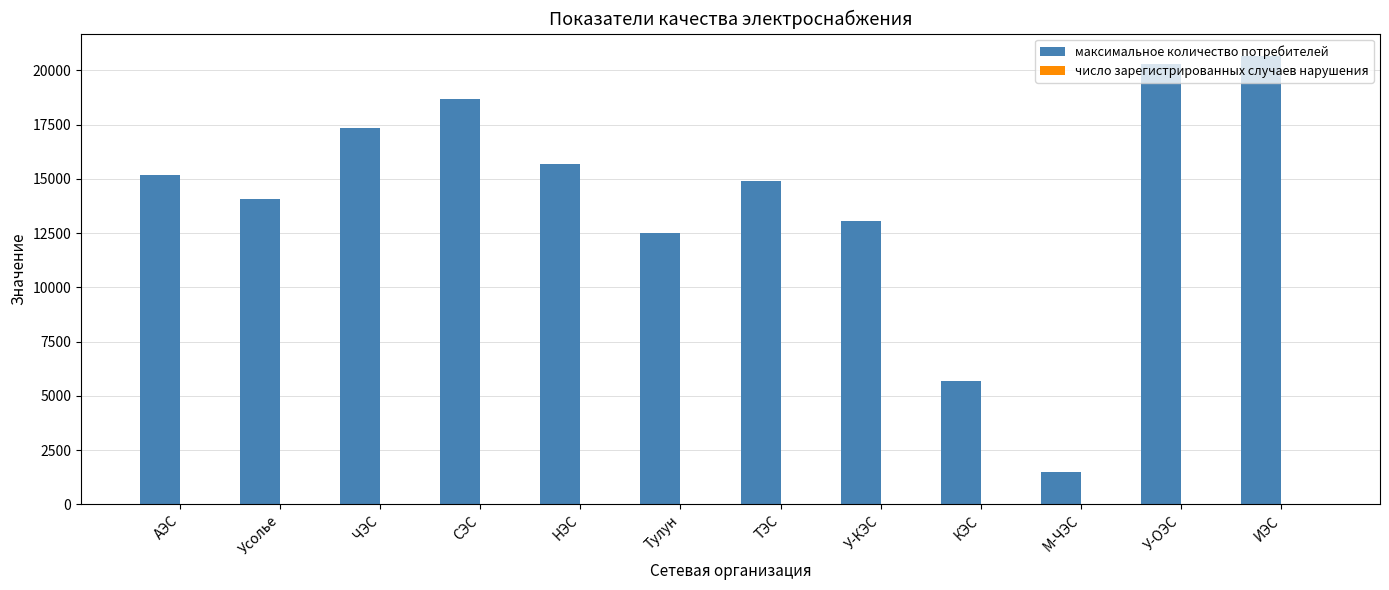

Which series has the largest total across all categories?

максимальное количество потребителей